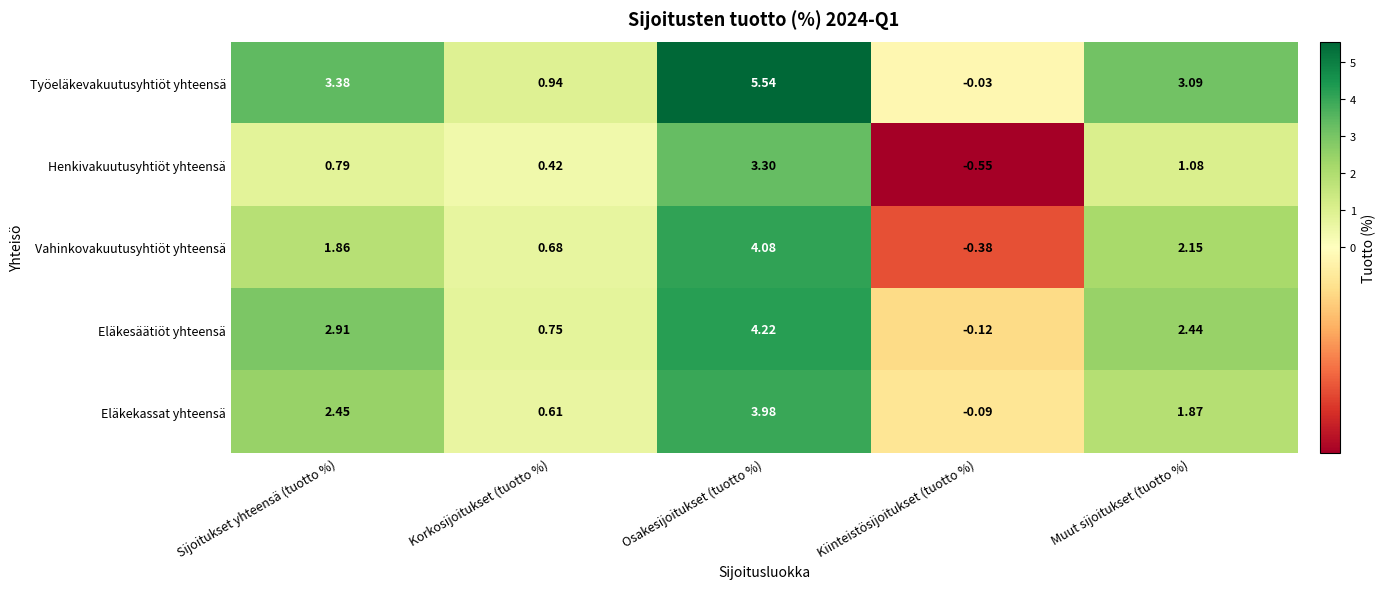

Between Korkosijoitukset (tuotto %) and Kiinteistösijoitukset (tuotto %), which series saw the biggest shift?

Vahinkovakuutusyhtiöt yhteensä